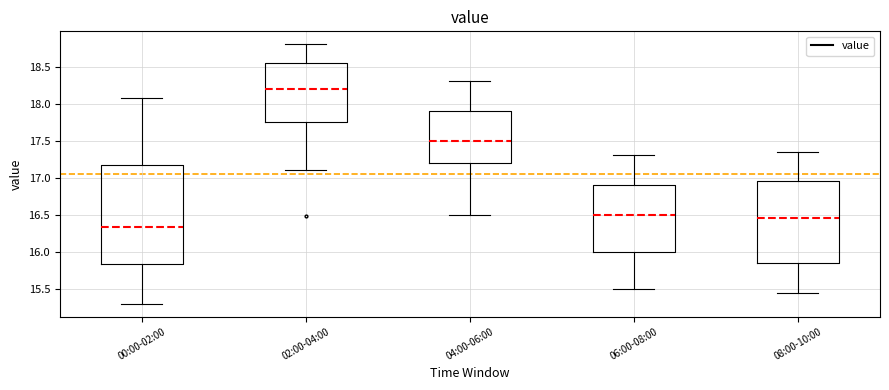

Reading left to right, read every box against the y-axis: the position of its median line, the range the box covers, and the ends of its whiskers. The values are not printed on the chart, so give them approximately, as read against the axis.

00:00-02:00: median 16.35, box 15.85 to 17.15, whiskers 15.30 to 18.05
02:00-04:00: median 18.20, box 17.75 to 18.55, whiskers 17.10 to 18.80
04:00-06:00: median 17.50, box 17.20 to 17.90, whiskers 16.50 to 18.30
06:00-08:00: median 16.50, box 16.00 to 16.90, whiskers 15.50 to 17.30
08:00-10:00: median 16.45, box 15.85 to 16.95, whiskers 15.45 to 17.35